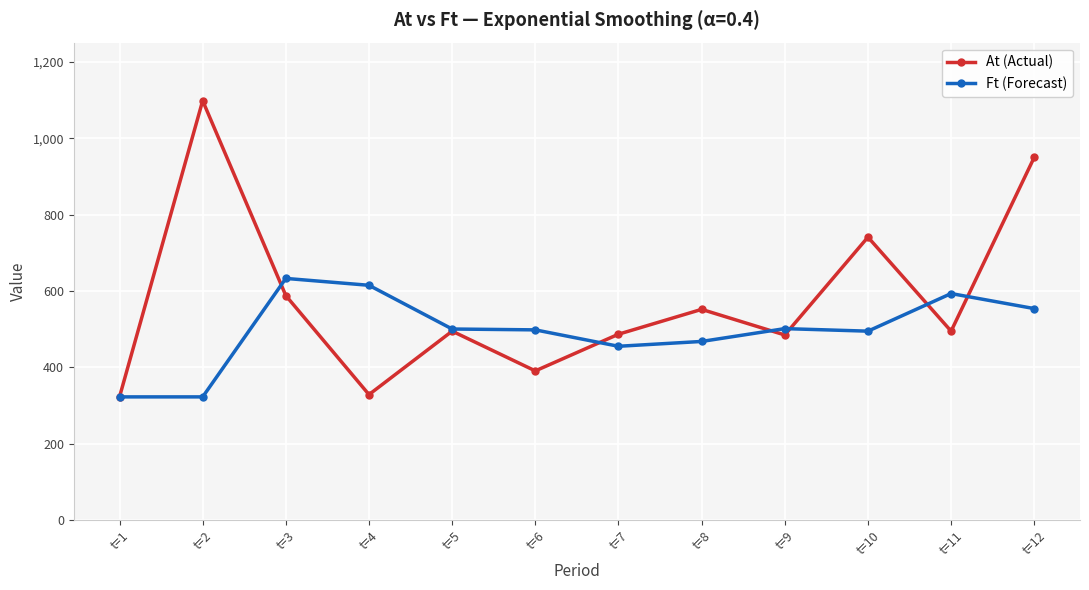

The value of Ft (Forecast) at t=1 is 527.9. True or false?

False